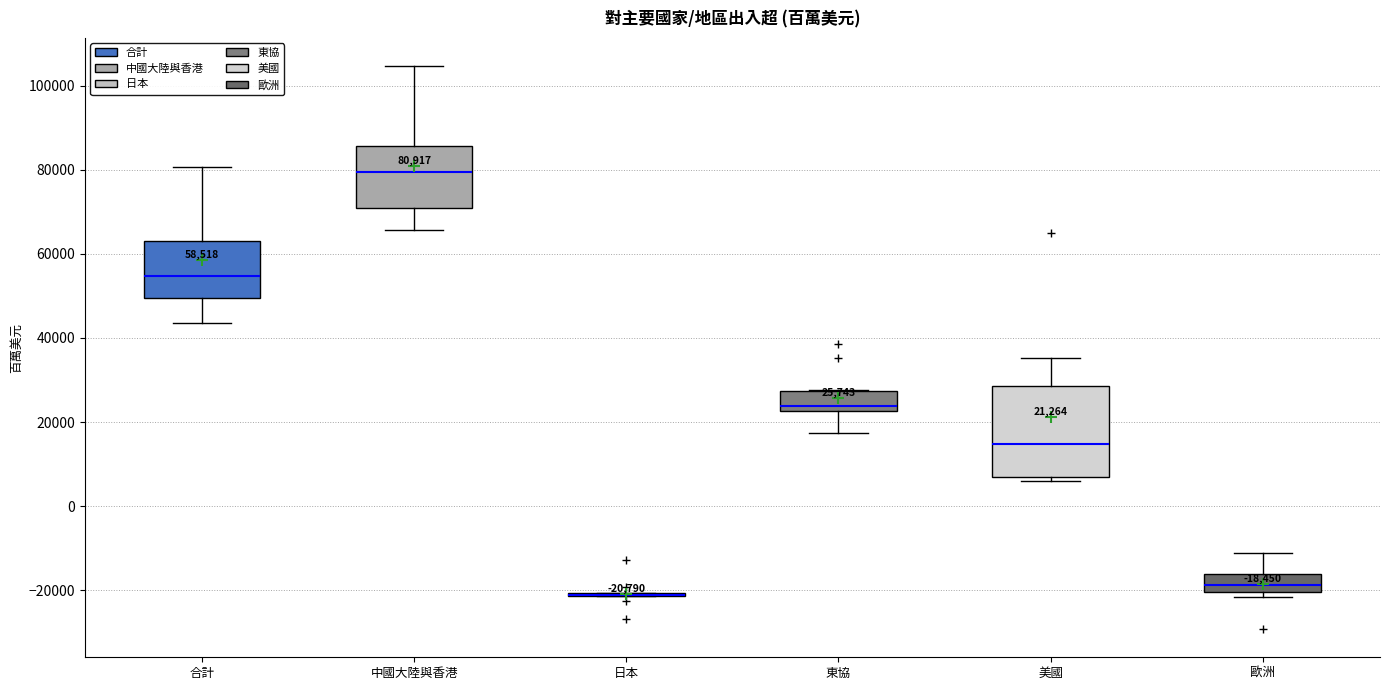

Comparing the boxes themselves (not the whiskers), which one is the tallest?

美國